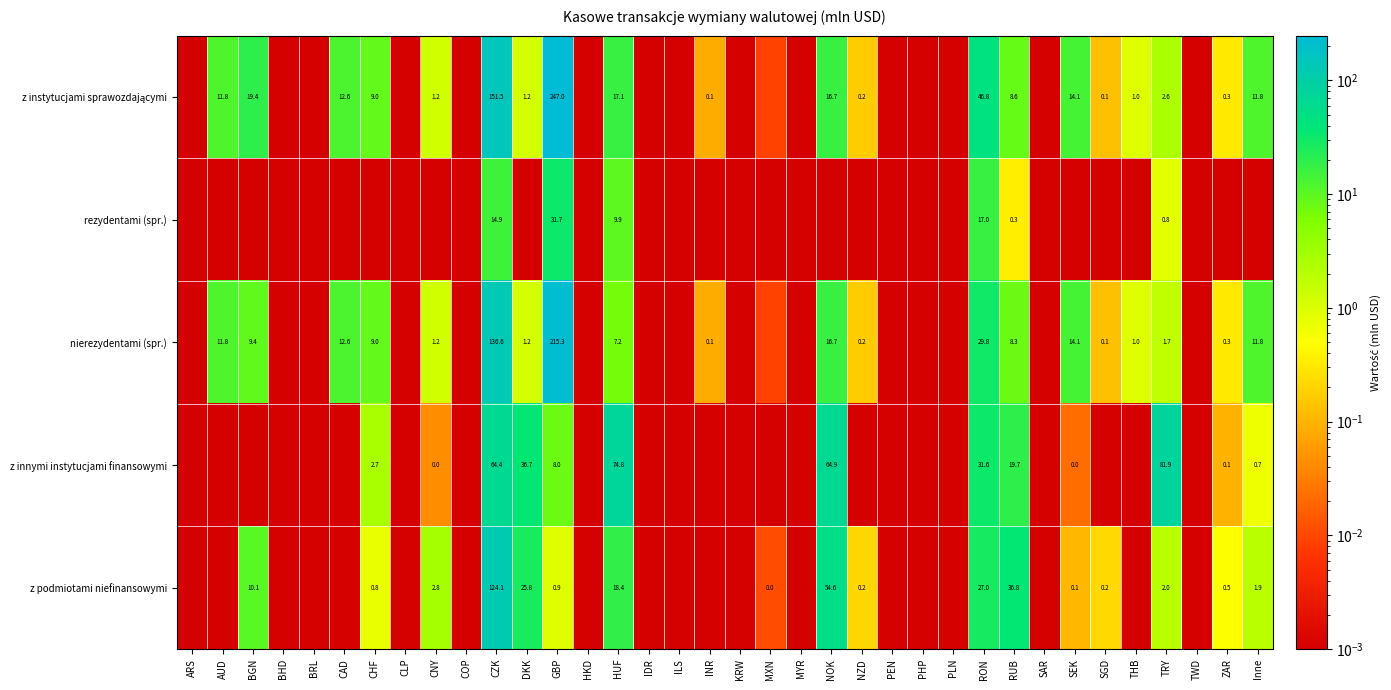

Which category has the highest value in the z instytucjami sprawozdającymi series?

GBP